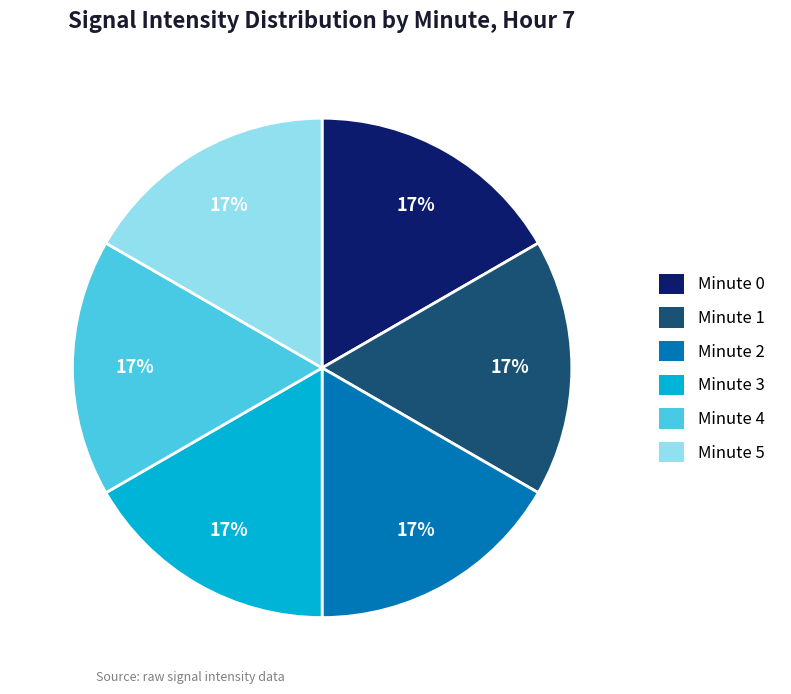

To the nearest percent, what portion does Minute 5 represent?

17%